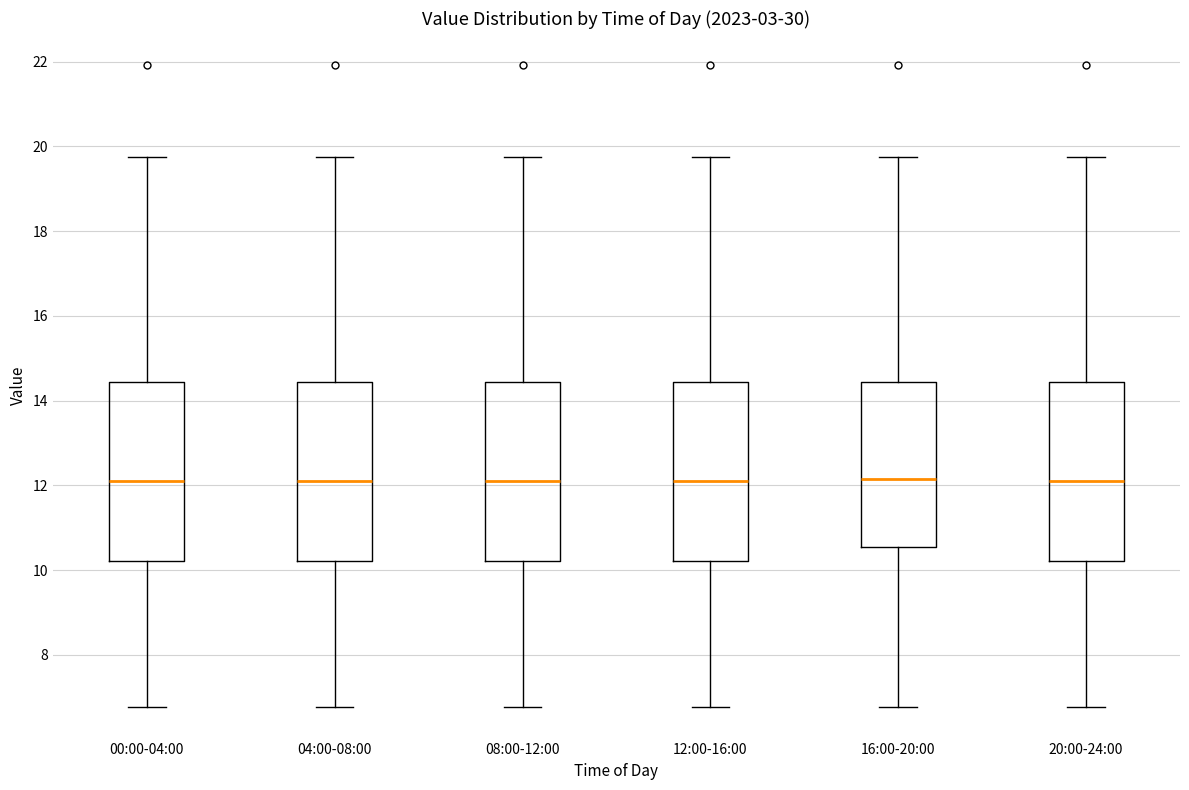

Reading left to right, transcribe this box plot: for each box, give where its median line is, the range the box spans, and where its two whiskers end, as read against the y-axis. The values are not printed on the chart, so give them approximately, as read against the axis.

00:00-04:00: median 12.2, box 10.2 to 14.4, whiskers 6.8 to 19.8
04:00-08:00: median 12.2, box 10.2 to 14.4, whiskers 6.8 to 19.8
08:00-12:00: median 12.2, box 10.2 to 14.4, whiskers 6.8 to 19.8
12:00-16:00: median 12.2, box 10.2 to 14.4, whiskers 6.8 to 19.8
16:00-20:00: median 12.2, box 10.6 to 14.4, whiskers 6.8 to 19.8
20:00-24:00: median 12.2, box 10.2 to 14.4, whiskers 6.8 to 19.8